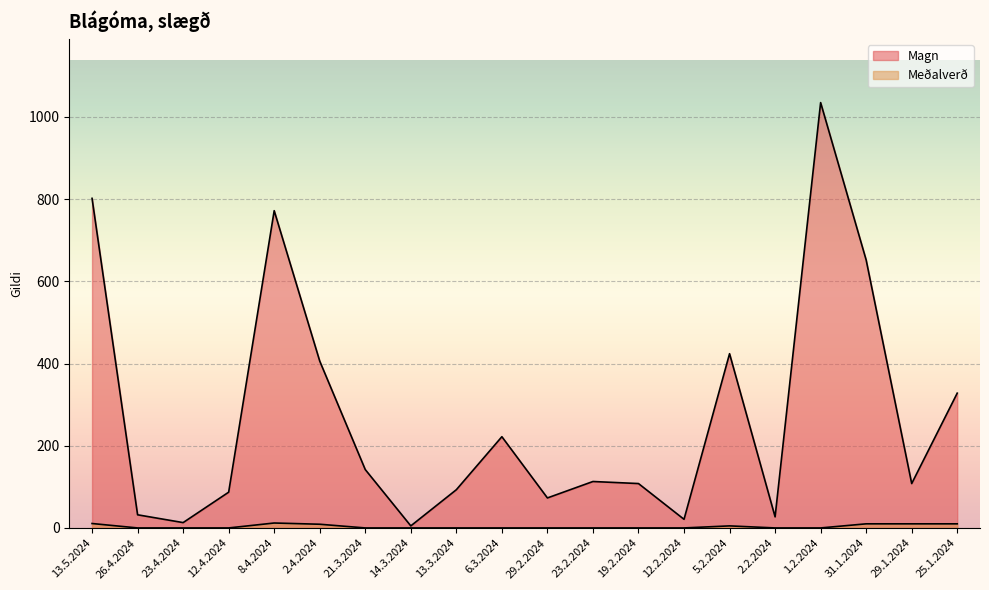

Is it true that Meðalverð equals 10.0 at 31.1.2024?

True